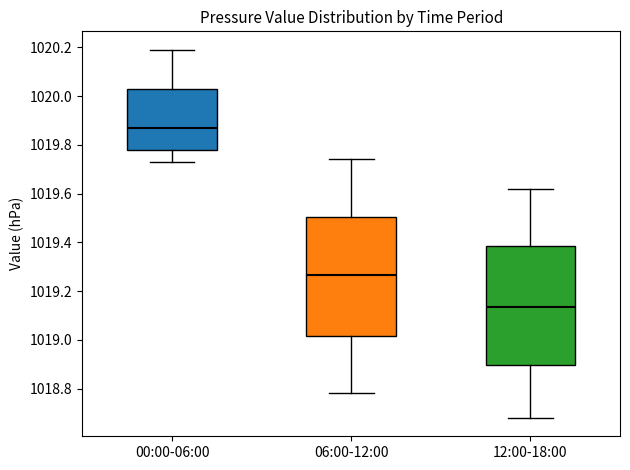

Reading left to right, read every box against the y-axis: the position of its median line, the range the box covers, and the ends of its whiskers. The values are not printed on the chart, so give them approximately, as read against the axis.

00:00-06:00: median 1019.88, box 1019.78 to 1020.02, whiskers 1019.74 to 1020.20
06:00-12:00: median 1019.26, box 1019.02 to 1019.50, whiskers 1018.78 to 1019.74
12:00-18:00: median 1019.14, box 1018.90 to 1019.38, whiskers 1018.68 to 1019.62